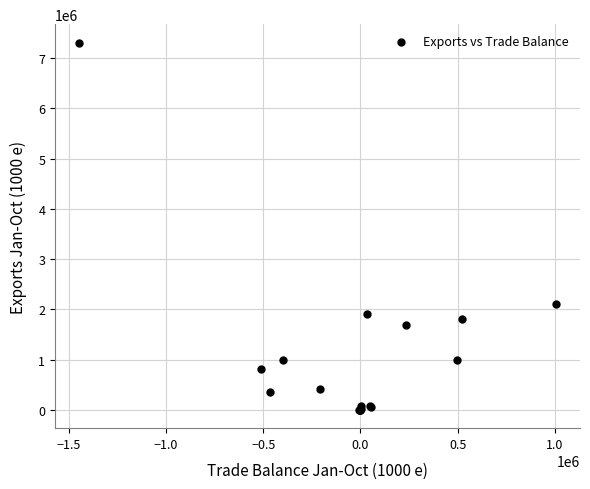

What Y value in the scatter plot is closest to 3655567?

2111262.7